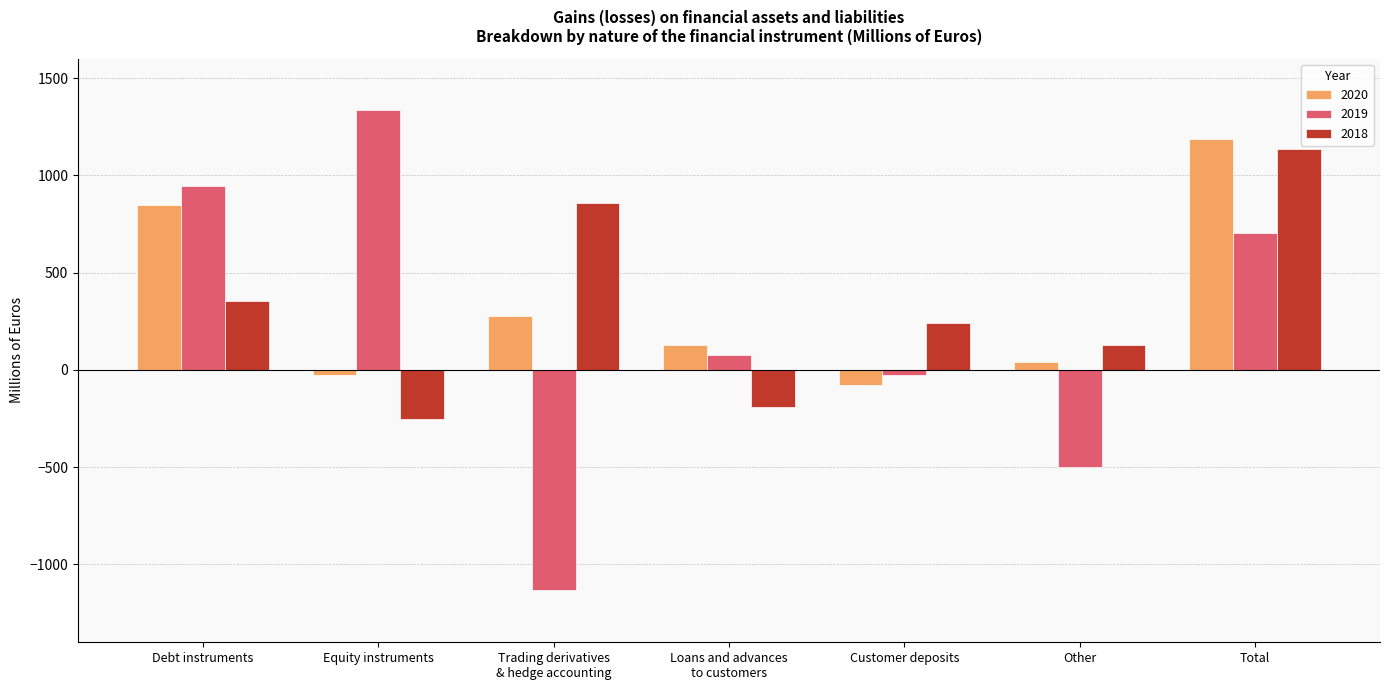

What is the value of the 2020 bar at the 6th from the left?

42